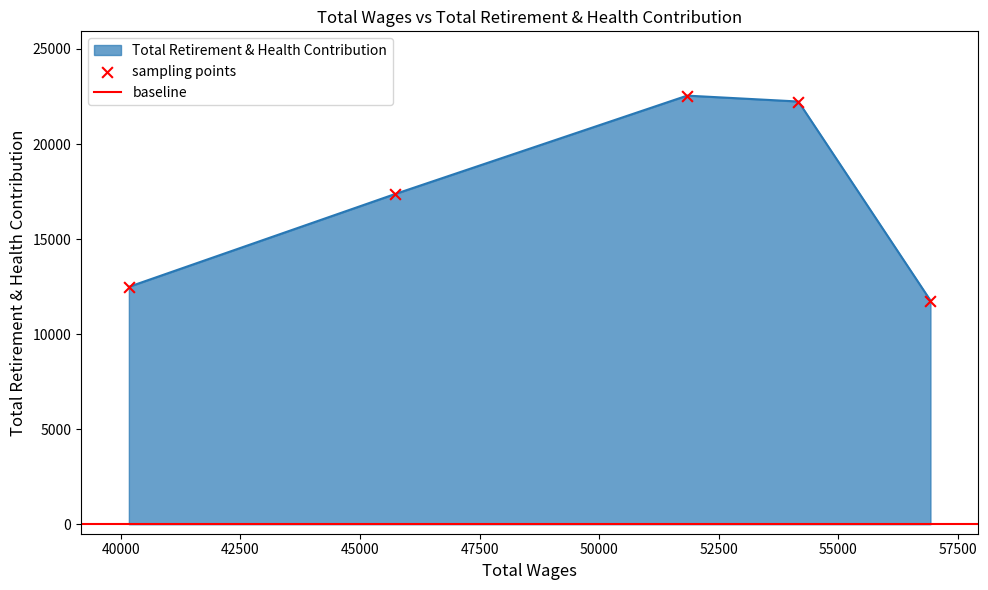

Between 56926 and 45734, which is larger?

45734